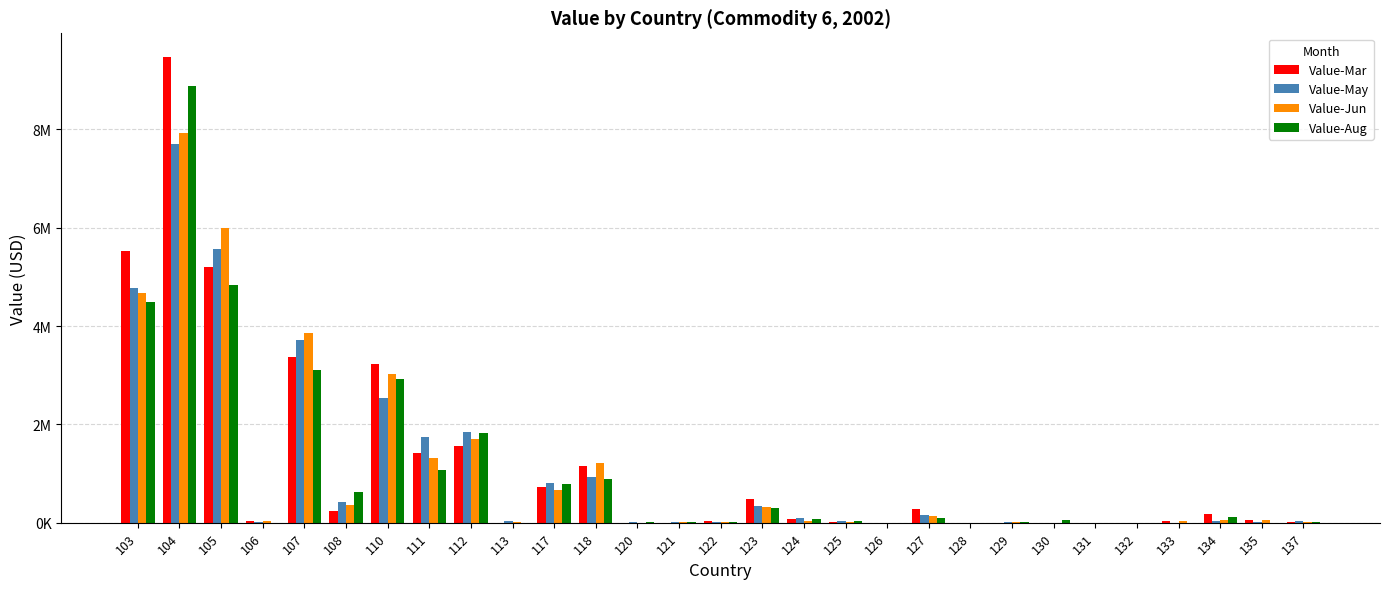

At which label does Value-Jun first exceed 36044?

103